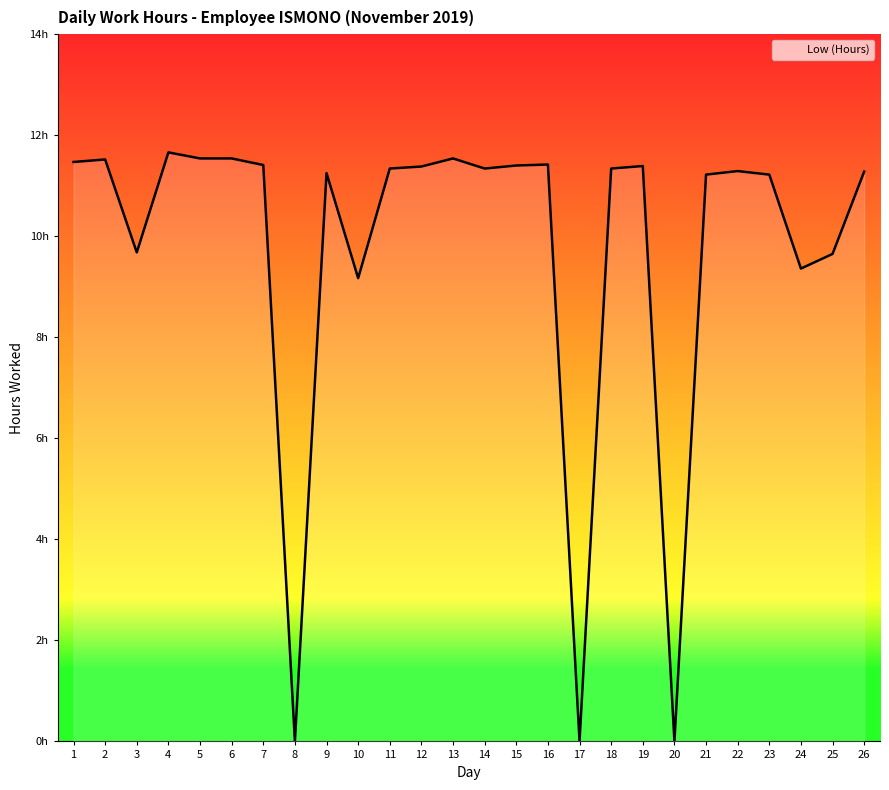

Between 16 and 7, which is larger?

16